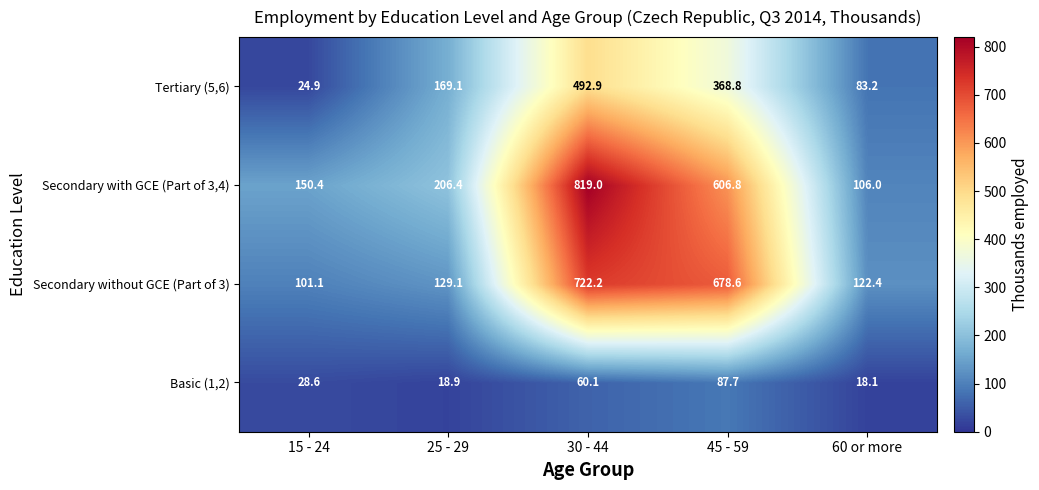

What is the spread (max minus min) of values at 30 - 44?

758.9